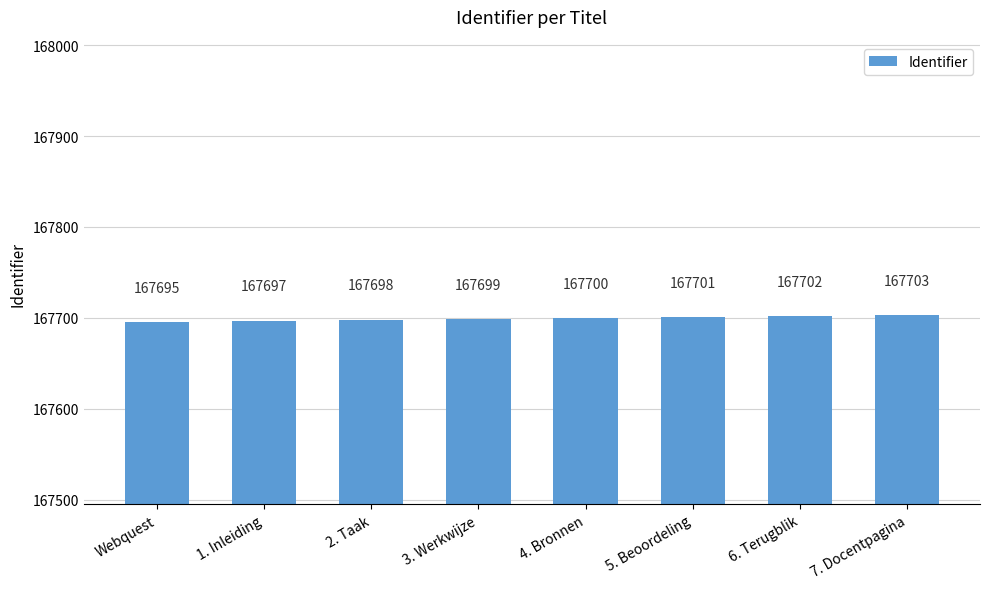

The chart shows a value of 277482 at 1. Inleiding. True or false?

False